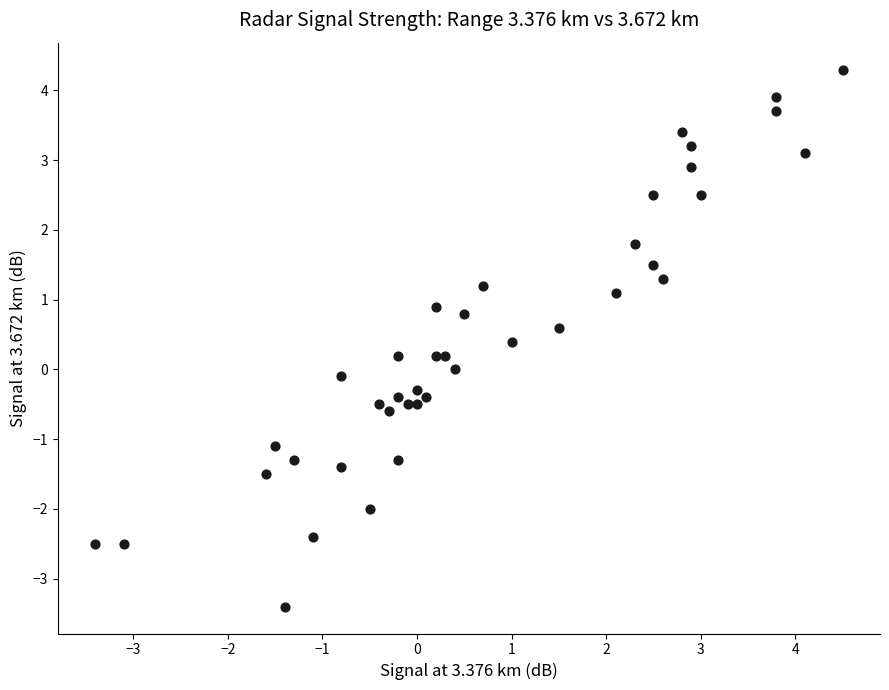

What is the range of X values (max minus min)?

7.9